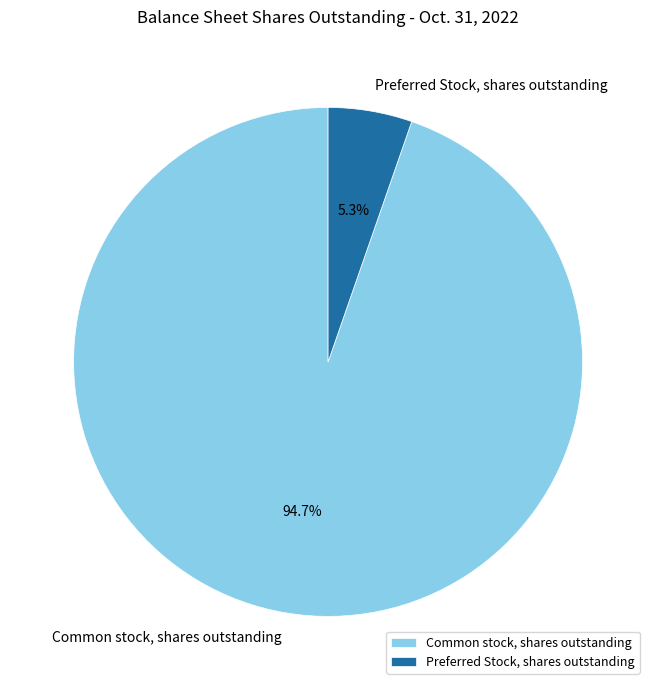

The Common stock, shares outstanding slice represents 89% of the pie. True or false?

False